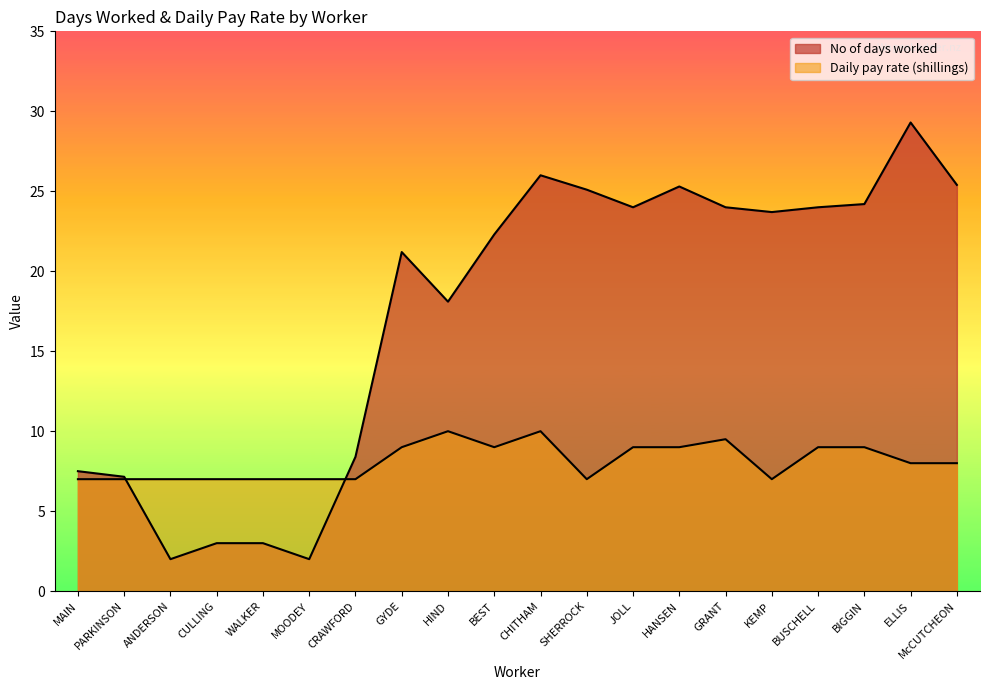

Rank the series by their maximum value, from lowest to highest.

Daily pay rate (shillings), No of days worked